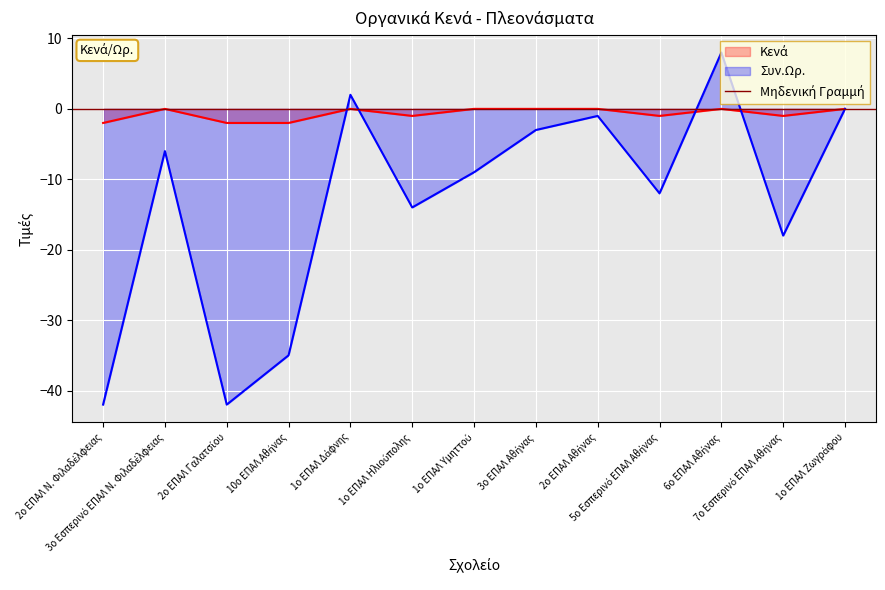

How many categories are shown in the chart?

13